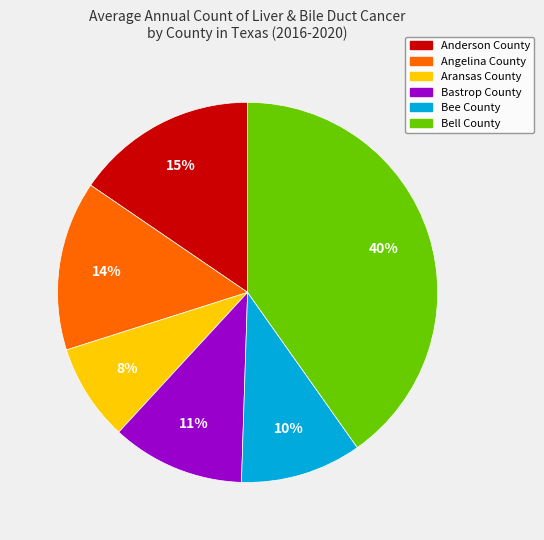

Combined, do Angelina County and Bell County account for over 50%?

Yes